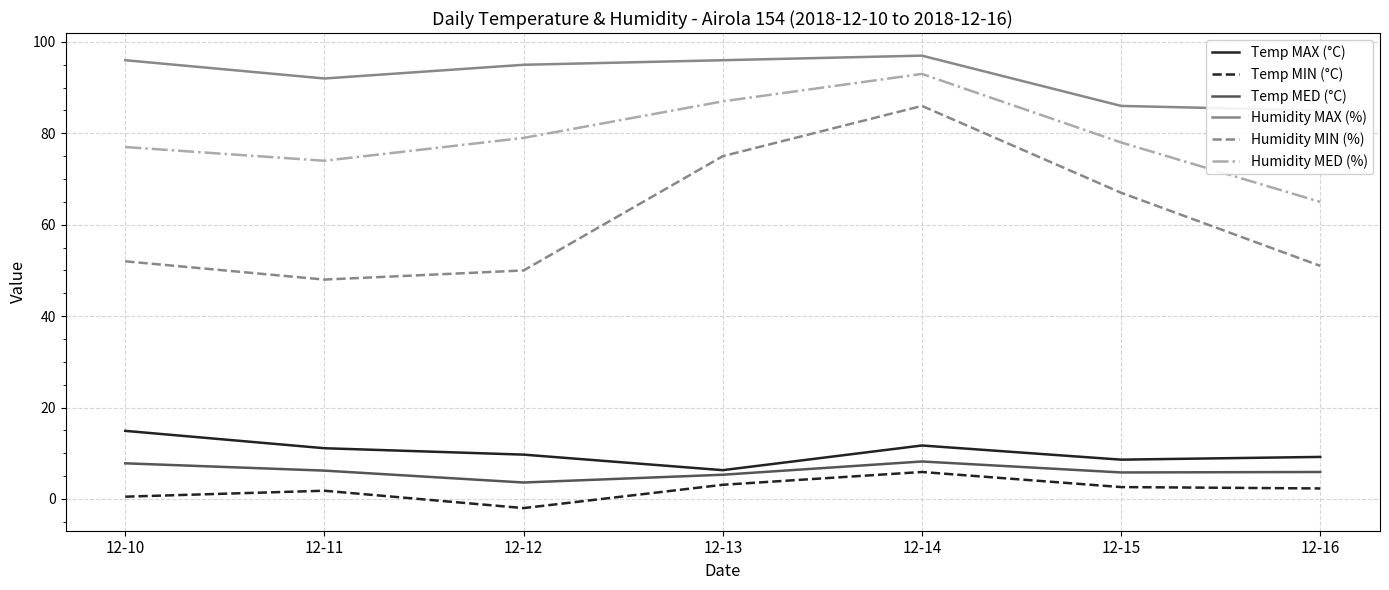

At how many categories does at least one series exceed 20?

7